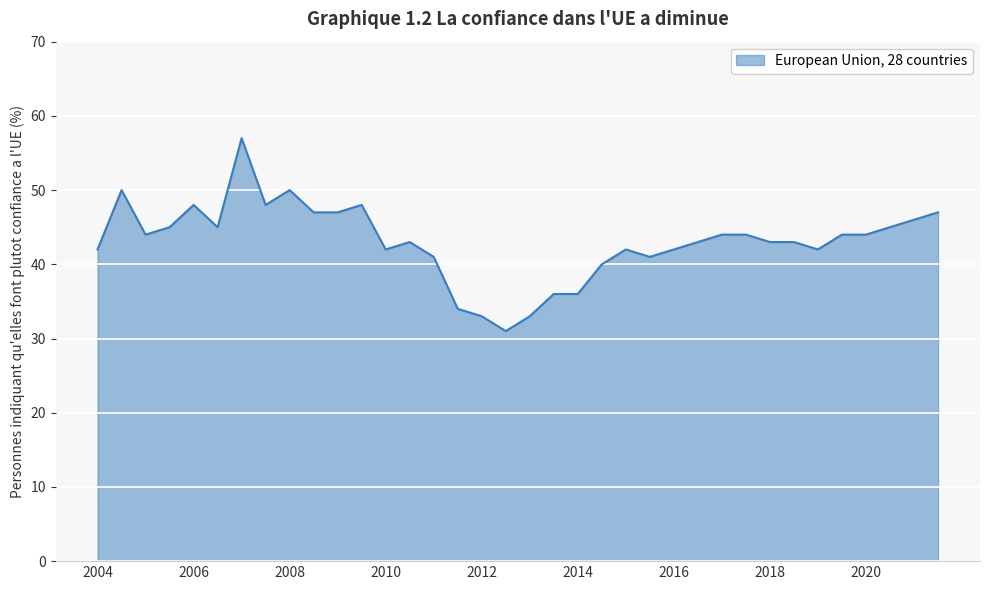

What is the difference between the maximum and minimum values?

26